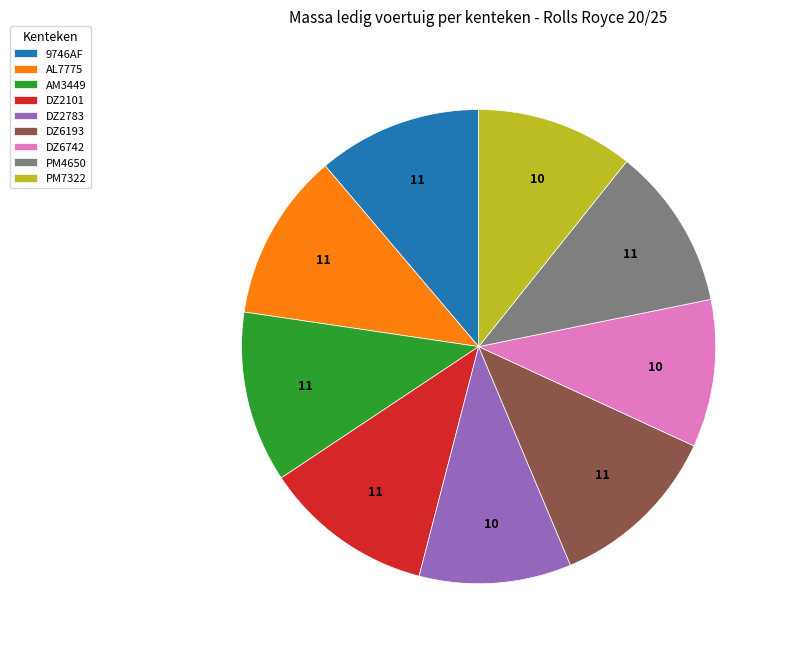

Count the number of slices in the pie.

9